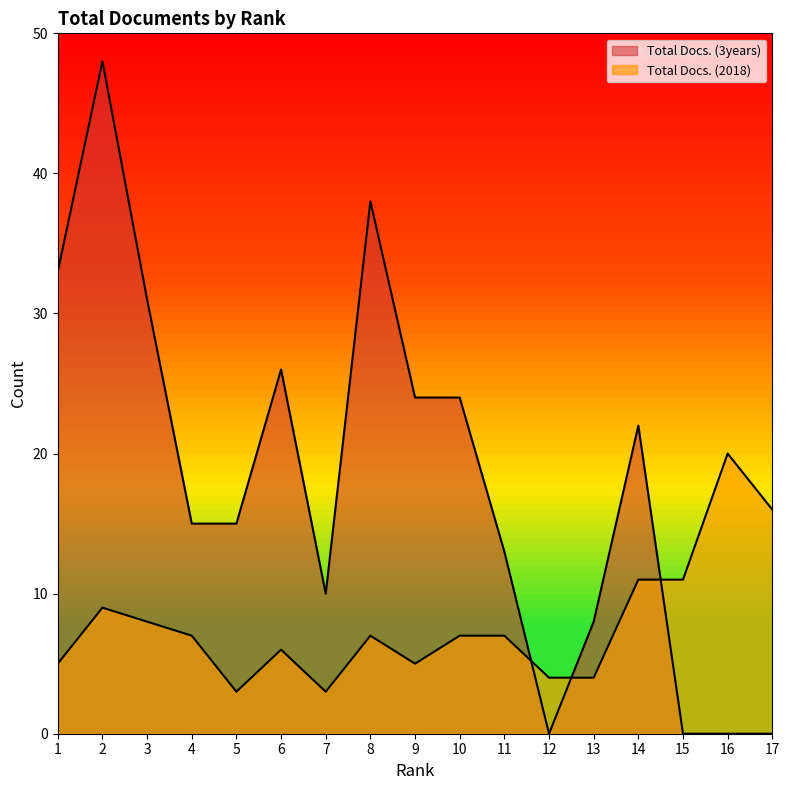

How many data points in Total Docs. (3years) are less than 15?

7